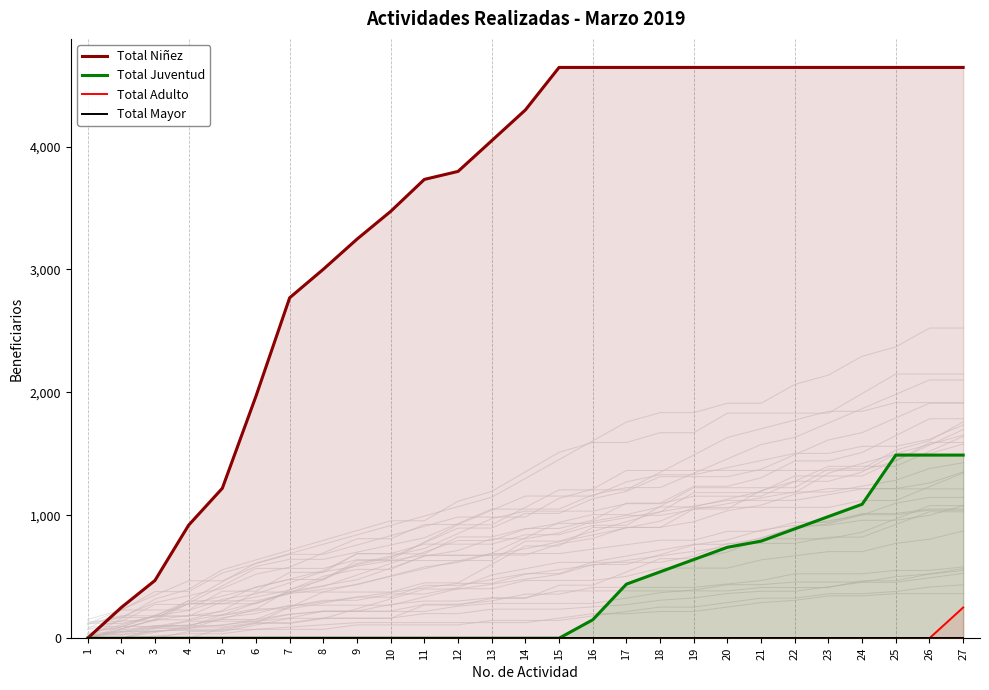

What is the greatest value displayed?

4644